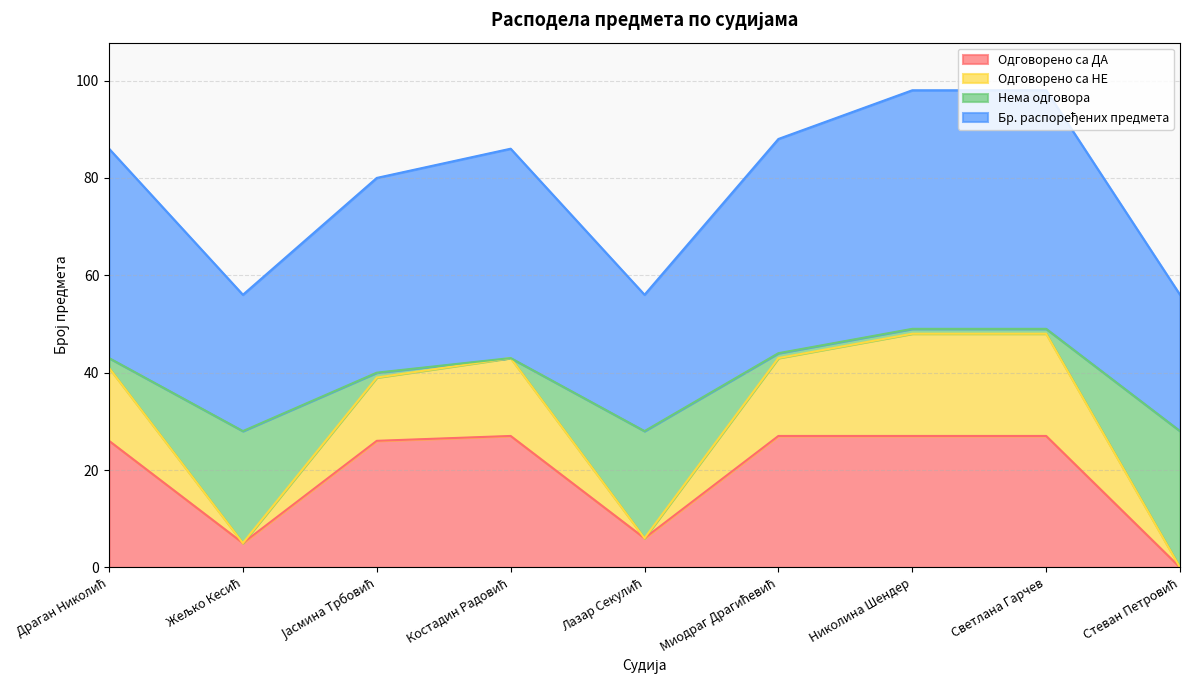

True or false: Бр. распоређених предмета has more than 0 points higher than both neighbors.

True